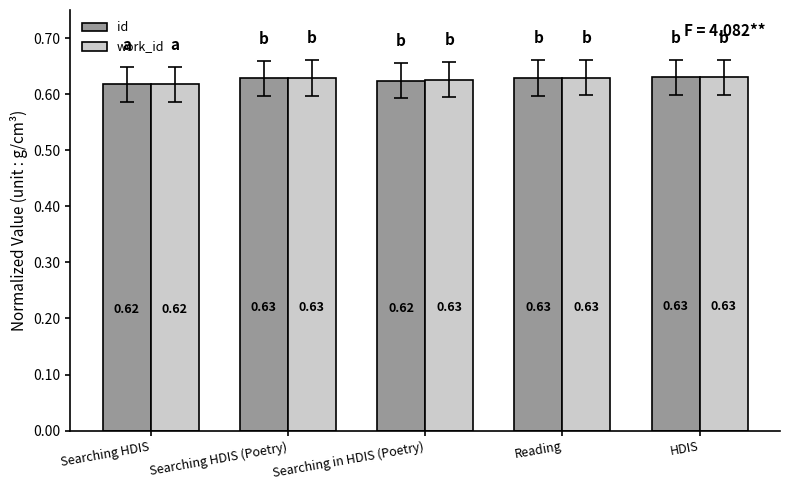

What position from the right is Searching in HDIS (Poetry)?

3